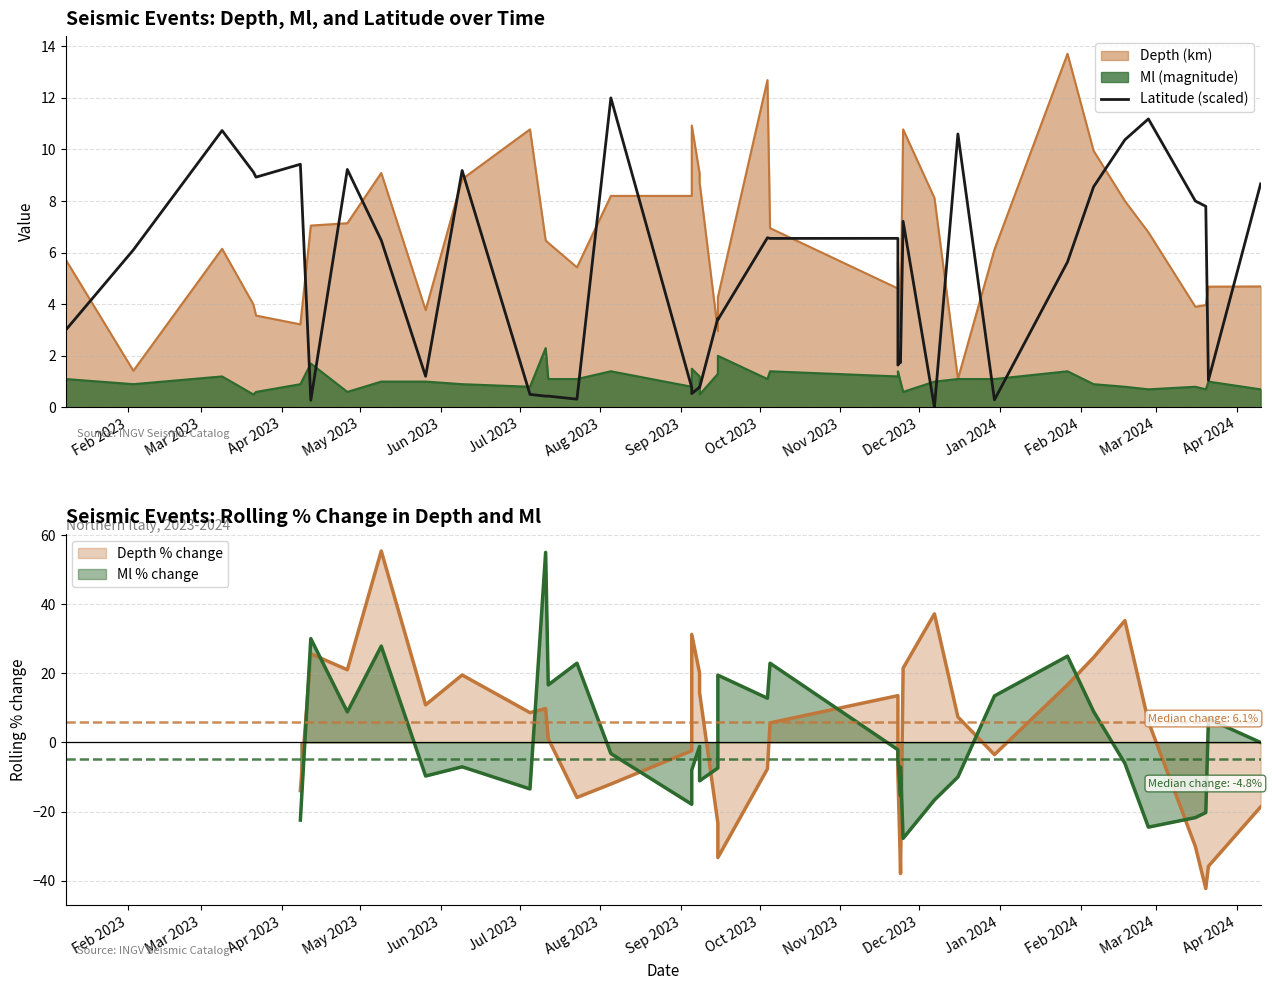

True or false: there are more than 0 points higher than both neighbors.

True